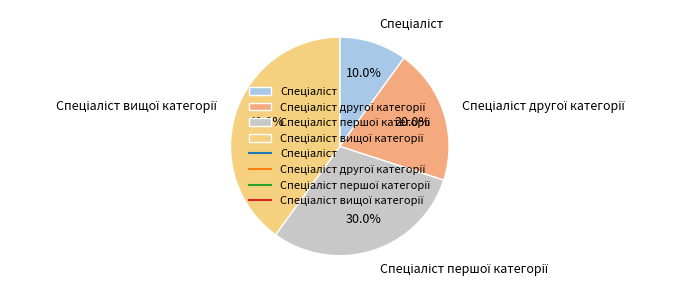

Is there a majority slice in this chart?

No